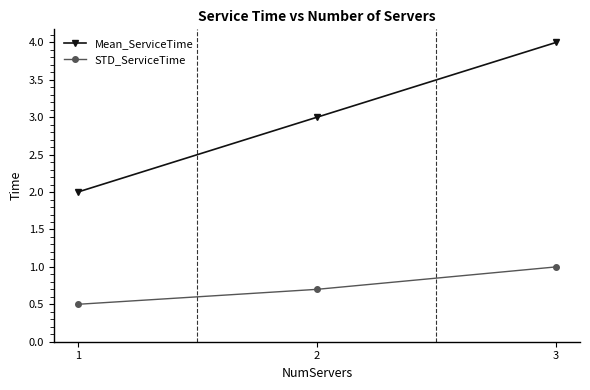

True or false: Mean_ServiceTime has a value of 2.0 at 1.

True